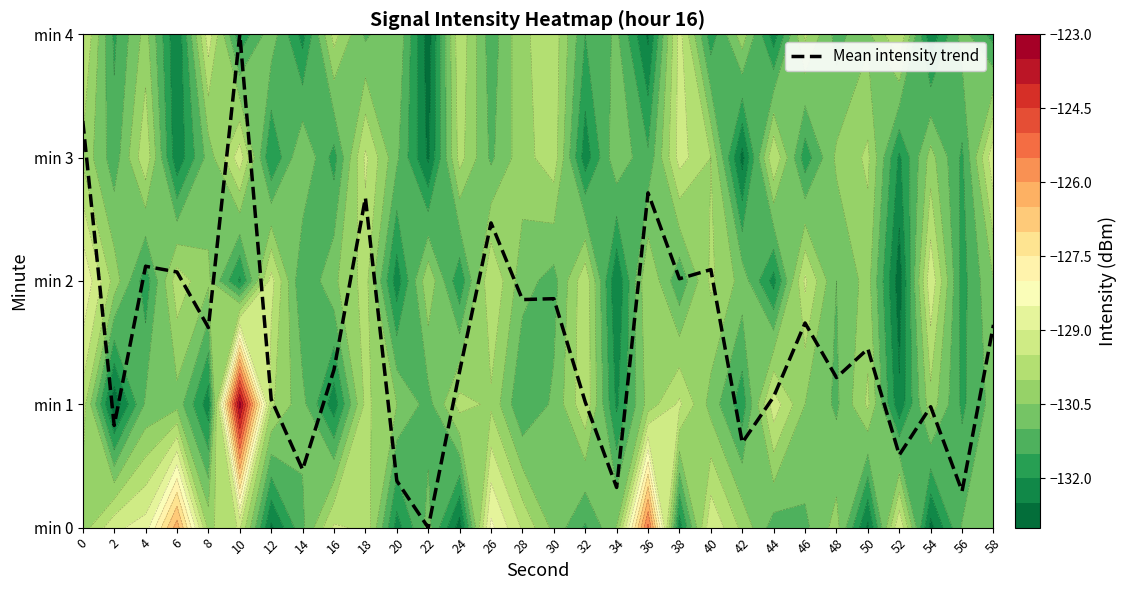

Reading left to right, what are all the values shown in this chart?

0=3.3	2=0.8	4=2.1	6=2.1	8=1.6	10=4.0	12=1.0	14=0.5	16=1.3	18=2.7	20=0.4	22=0.0	24=1.3	26=2.5	28=1.8	30=1.9	32=1.0	34=0.3	36=2.7	38=2.0	40=2.1	42=0.7	44=1.1	46=1.7	48=1.2	50=1.4	52=0.6	54=1.0	56=0.3	58=1.6